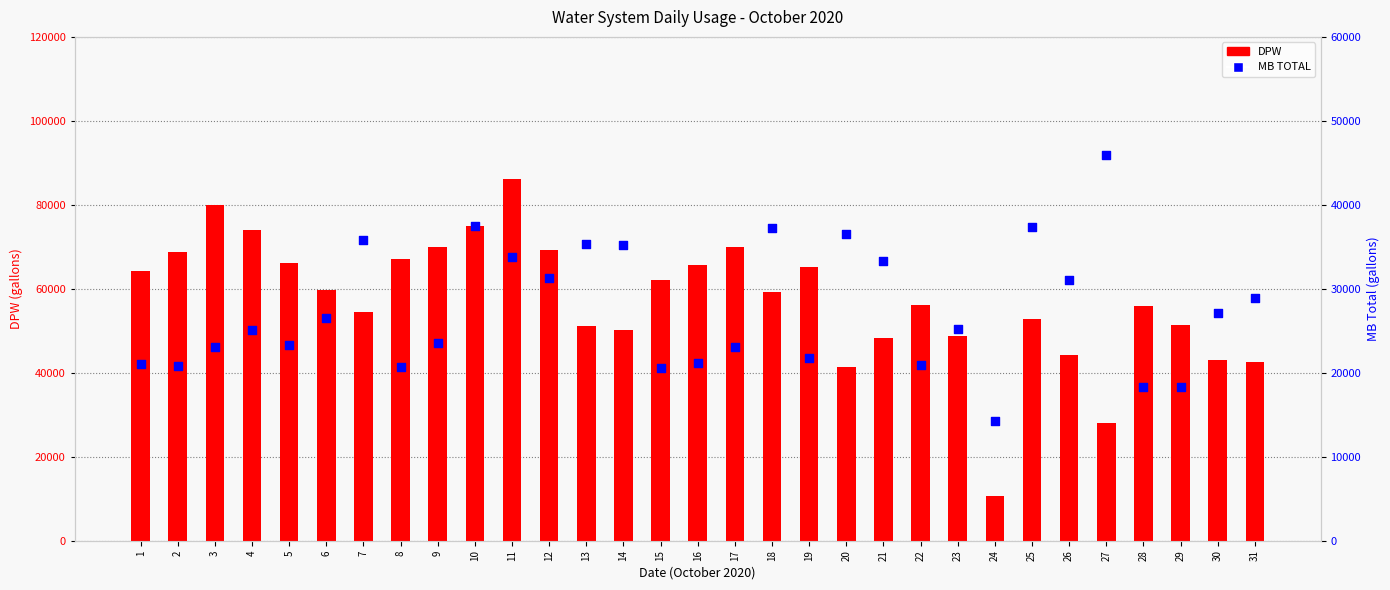

At which category is the sum across all series the highest?

11